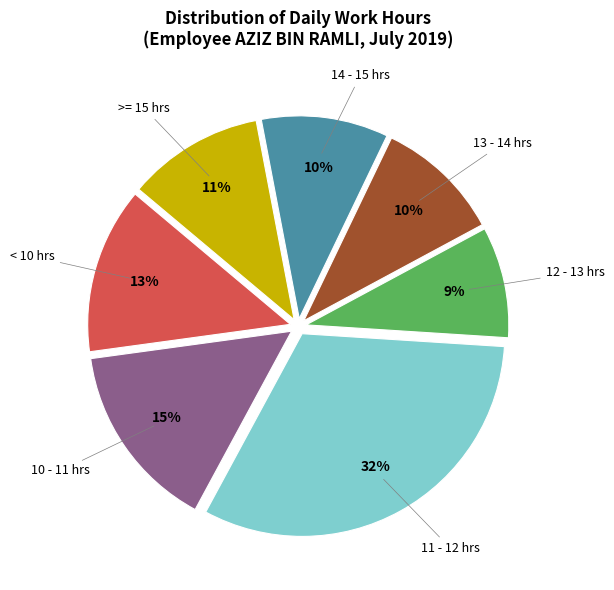

Does any single category account for the majority?

No